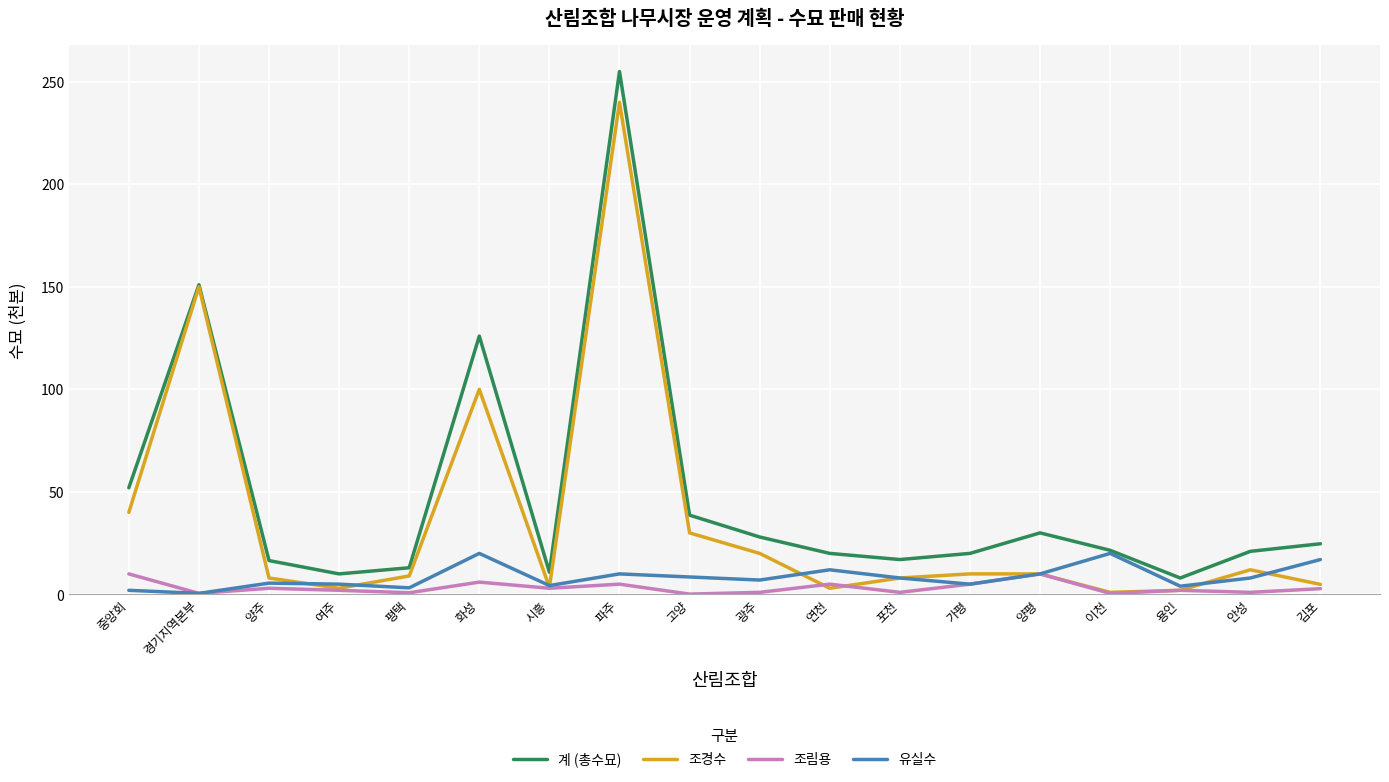

Where is the first local maximum for 계 (총수묘)?

경기지역본부